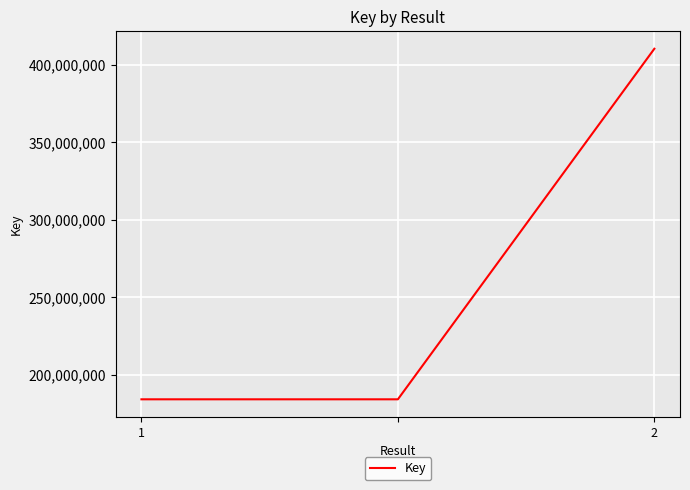

What is the average value?

259579612